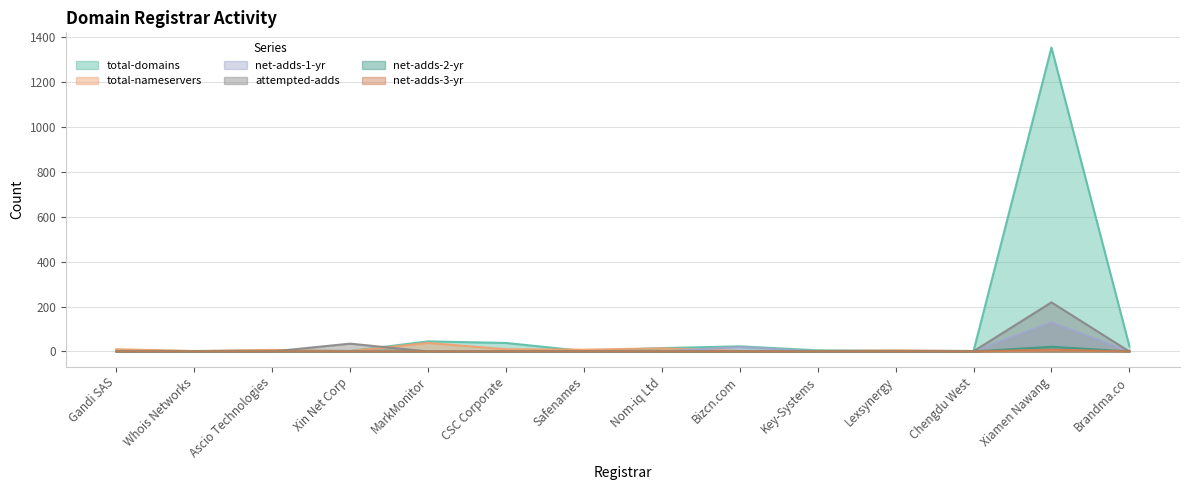

At which category does total-nameservers reach its first local valley?

Whois Networks